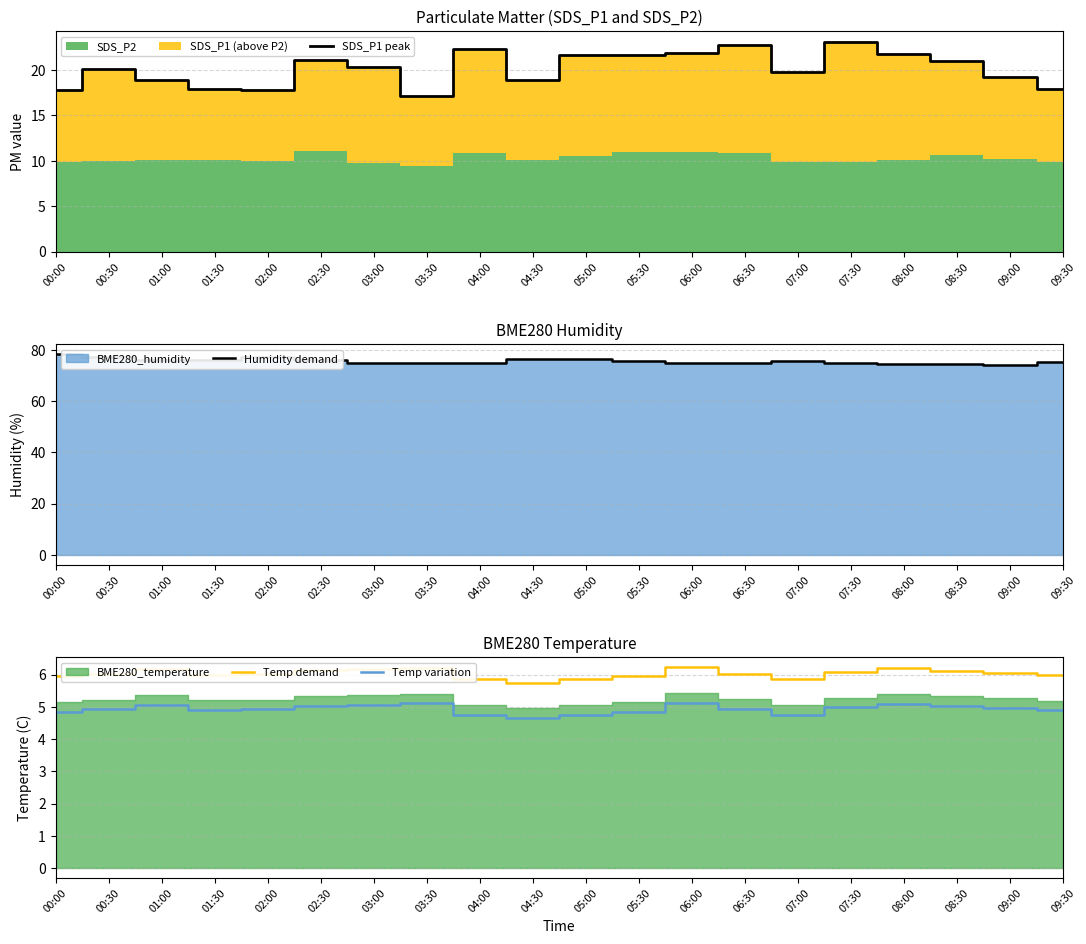

In SDS_P1 peak, how many points are higher than both neighbors (excluding endpoints)?

6